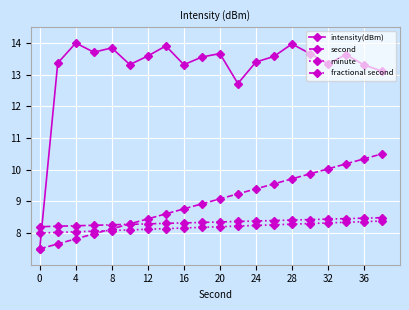

Which series has the widest spread of values?

intensity(dBm)